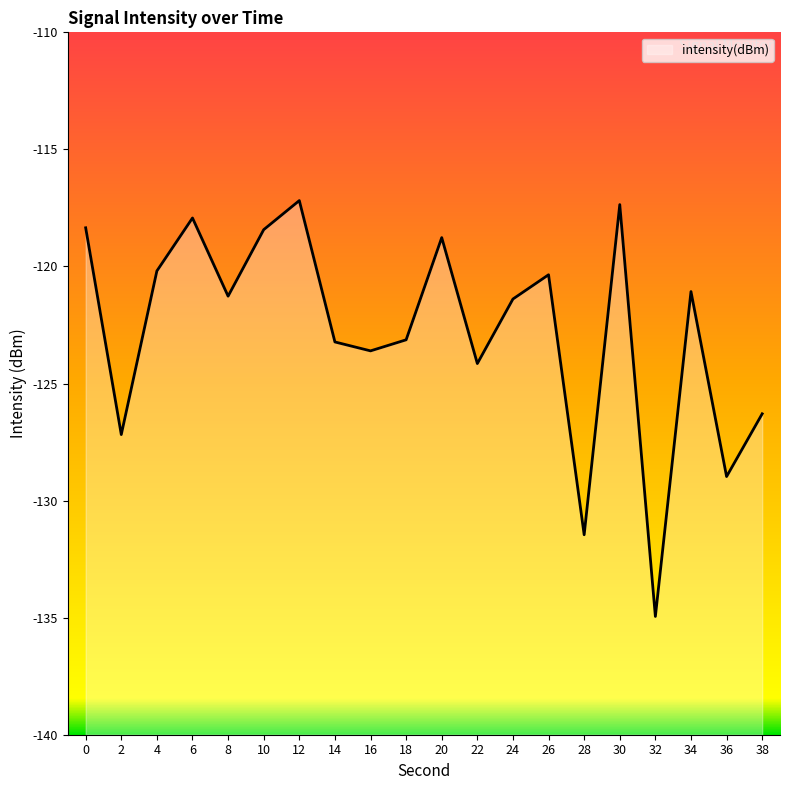

What is the value of the 7th point from the left?

-117.2